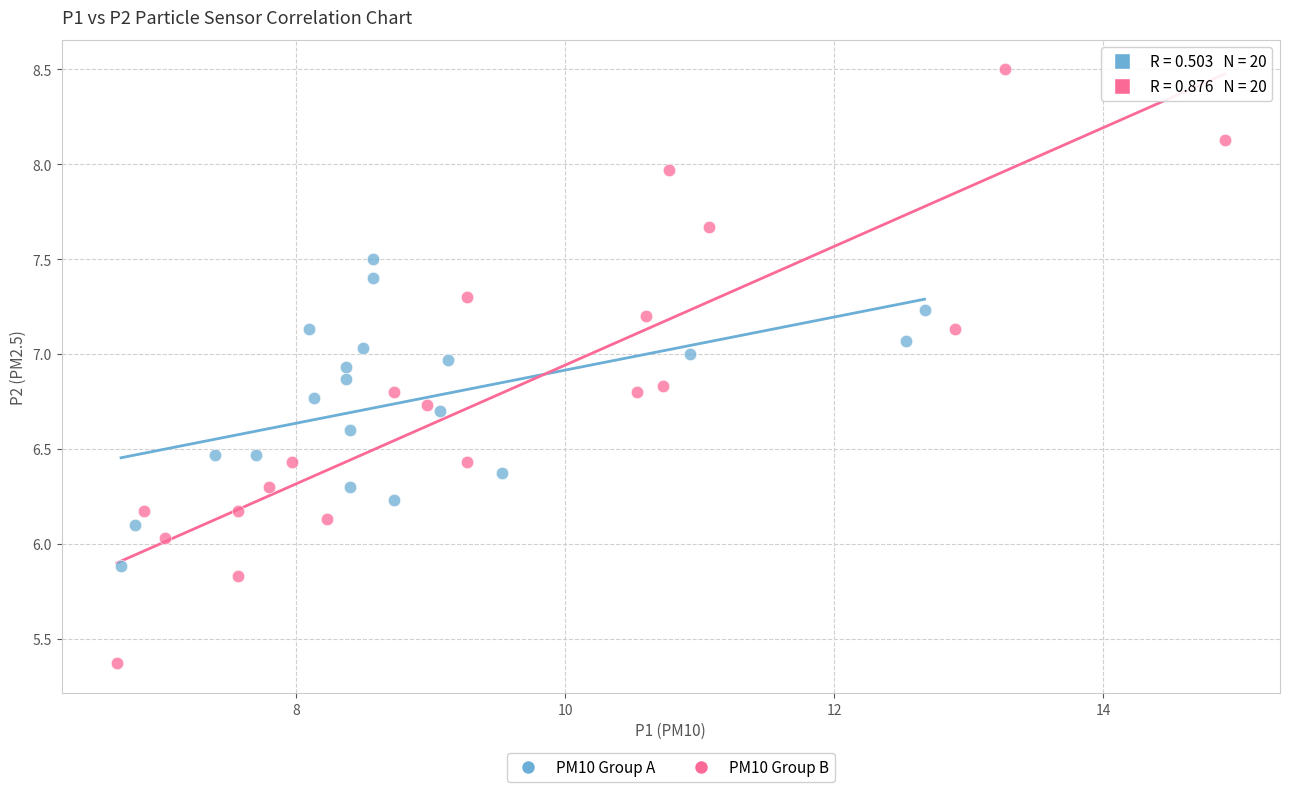

Which series has the largest Y range (max minus min)?

PM10 Group B